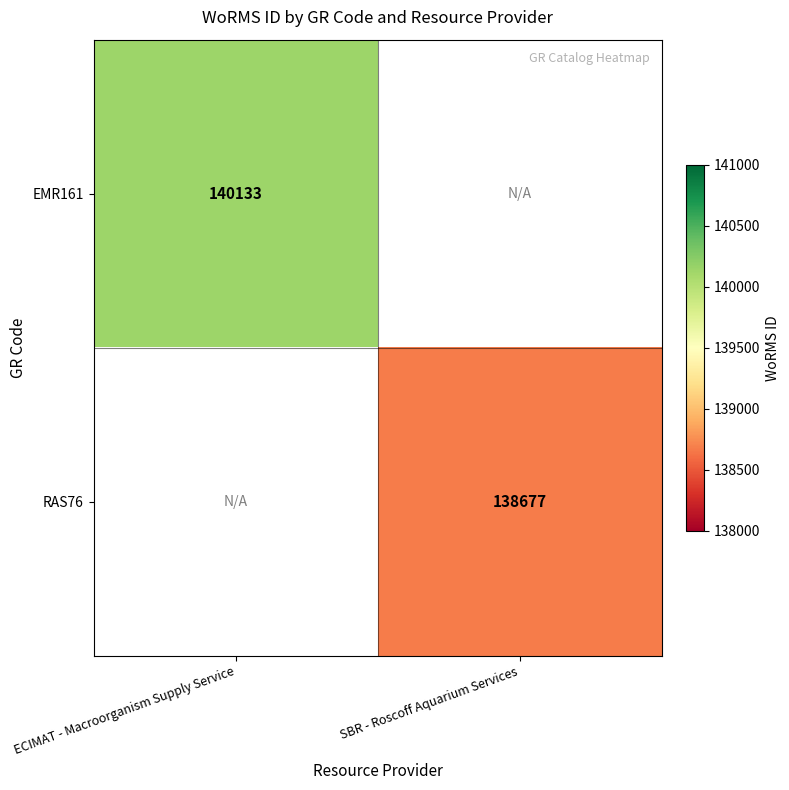

What is the minimum value shown in the chart?

138677.0